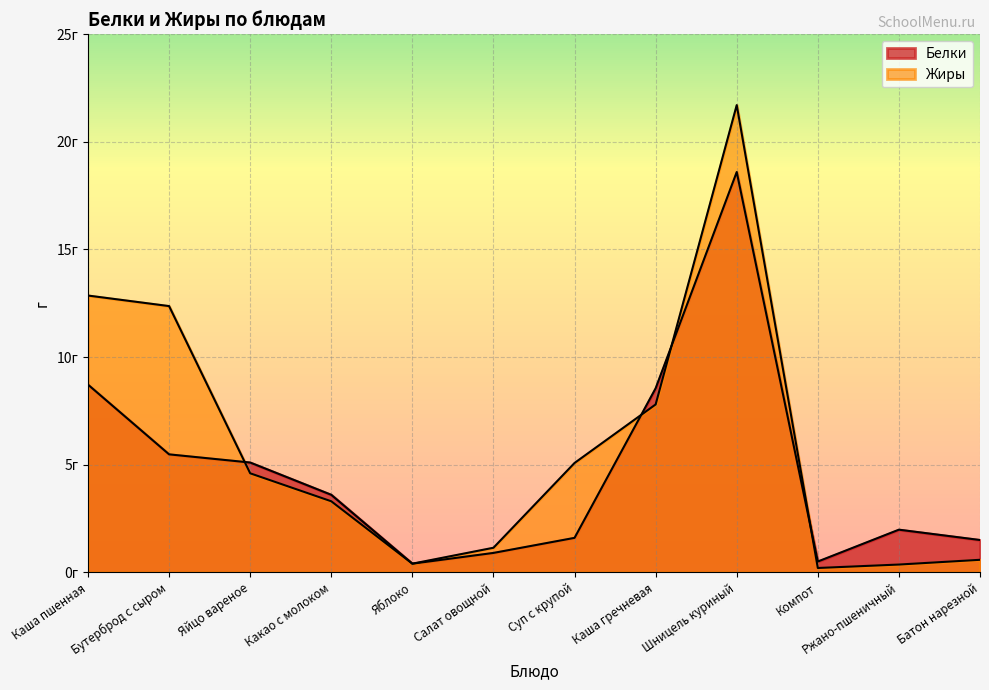

In Жиры, how many points are lower than both neighbors (excluding endpoints)?

2